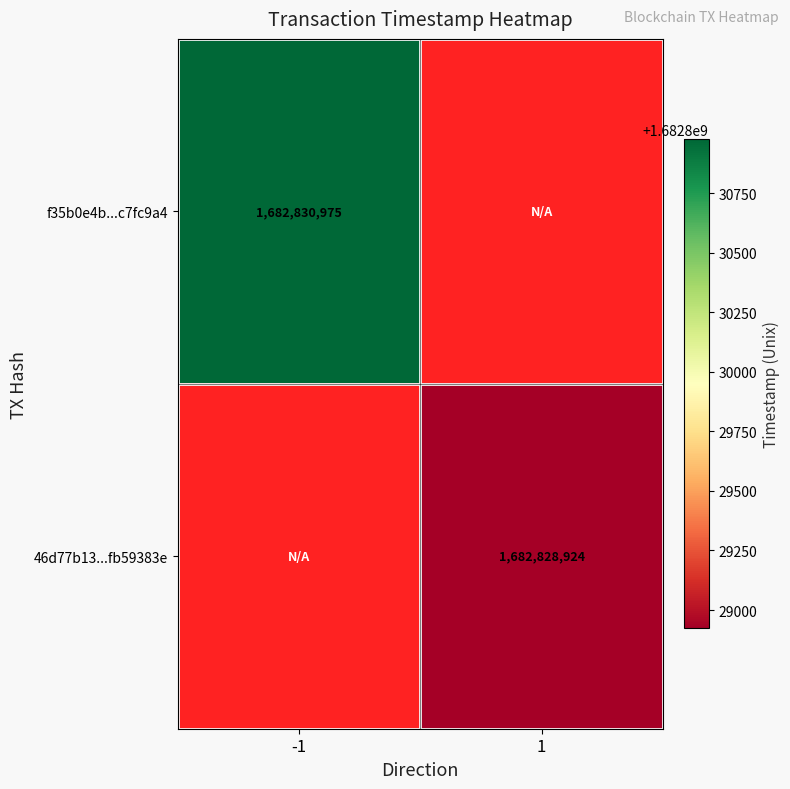

True or false: 46d77b13...fb59383e has a value of 2646953873.5 at 1.

False